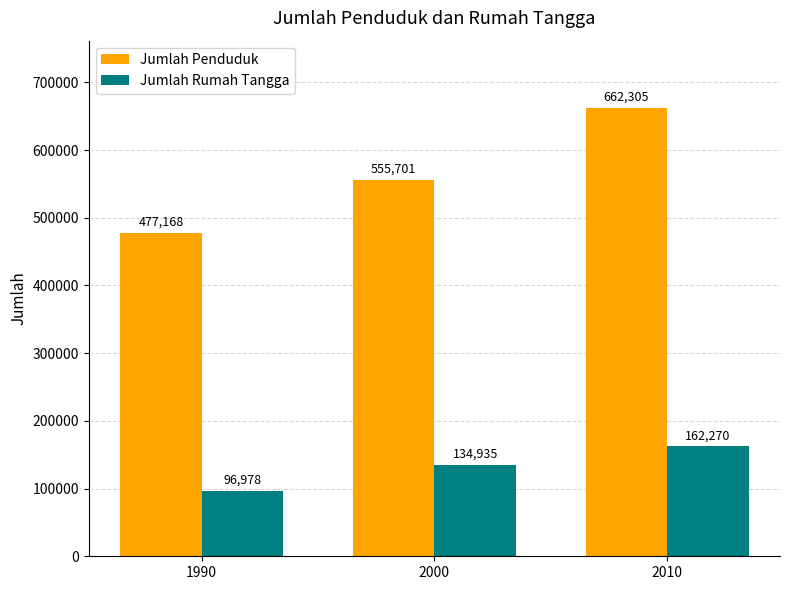

What is the difference between the maximum and minimum values in the Jumlah Penduduk series?

185137